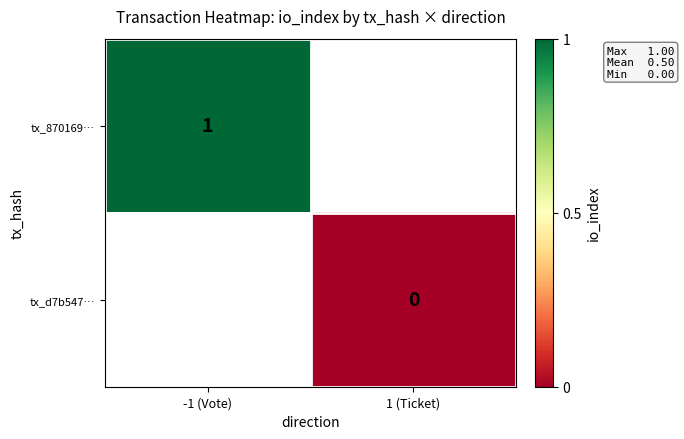

True or false: tx_870169… has a value of 1.5 at -1 (Vote).

False